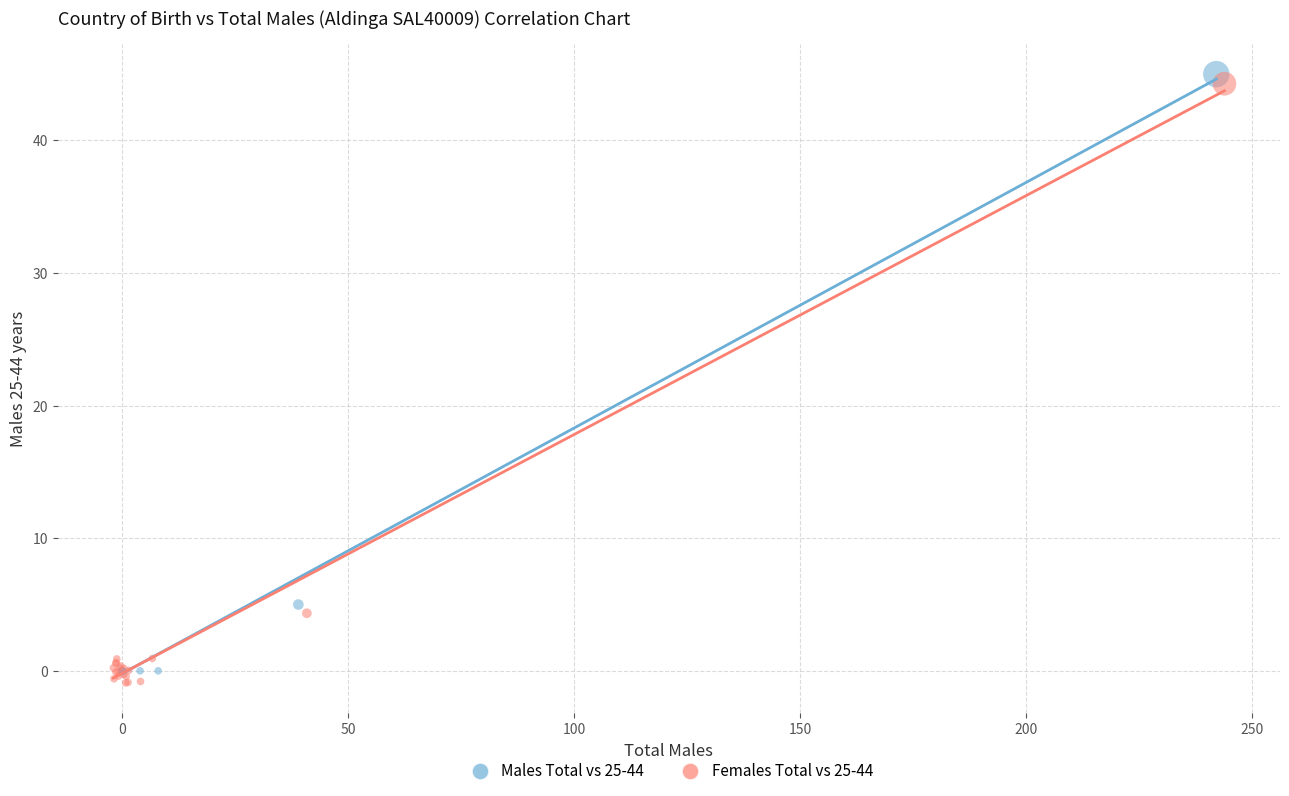

What are all the series names shown in the legend?

Males Total vs 25-44, Females Total vs 25-44